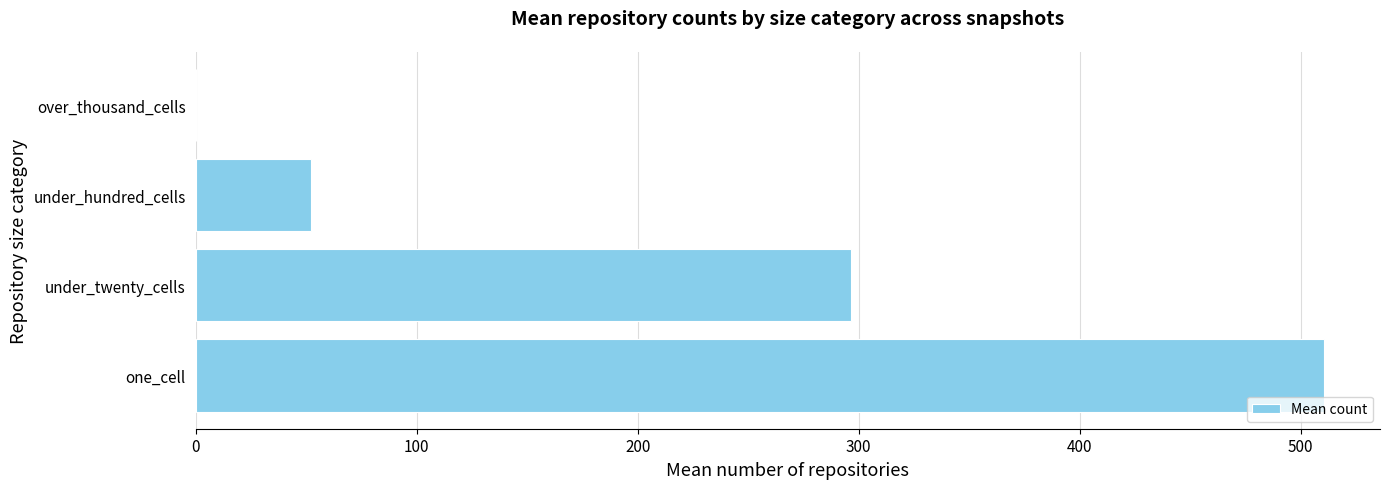

The chart shows a value of 28.4 at under_hundred_cells. True or false?

False